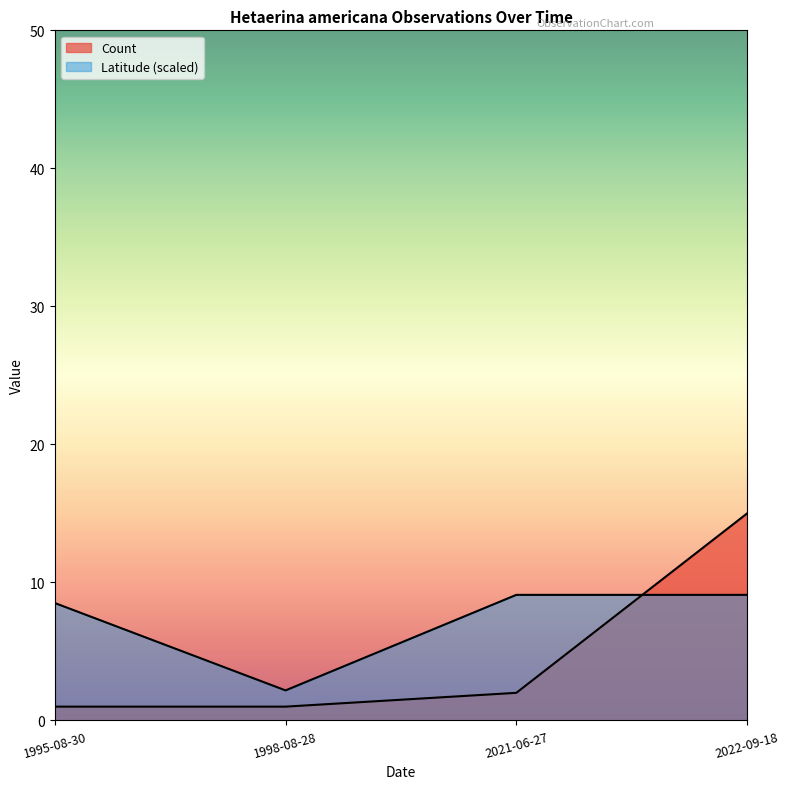

What position from the right is 2022-09-18?

1